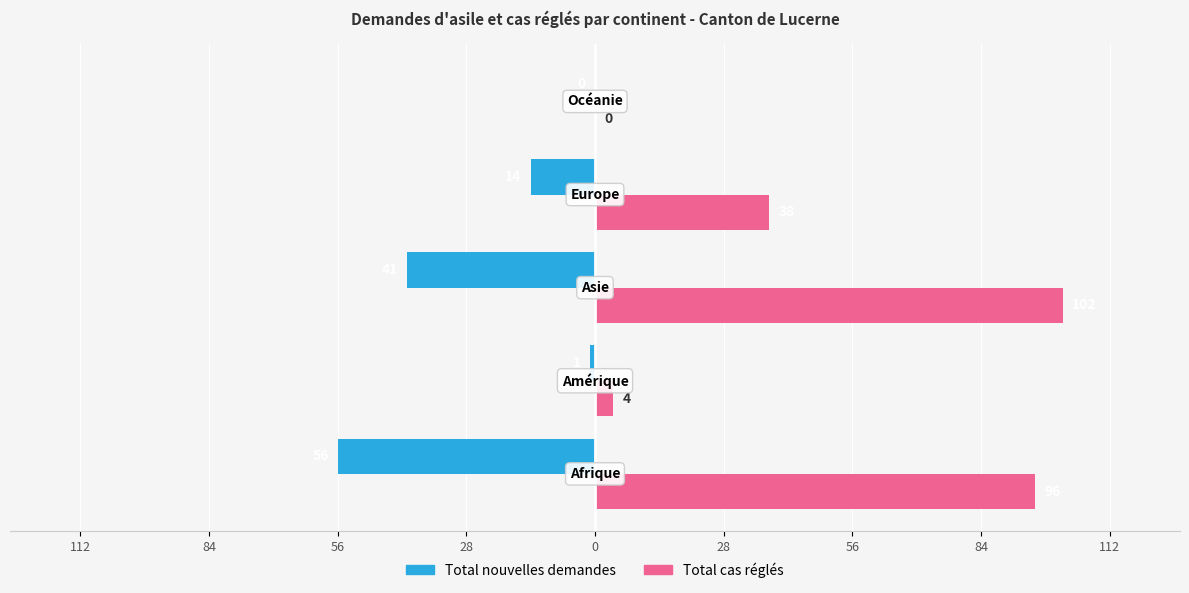

What are all the series names shown in the legend?

Total nouvelles demandes, Total cas réglés